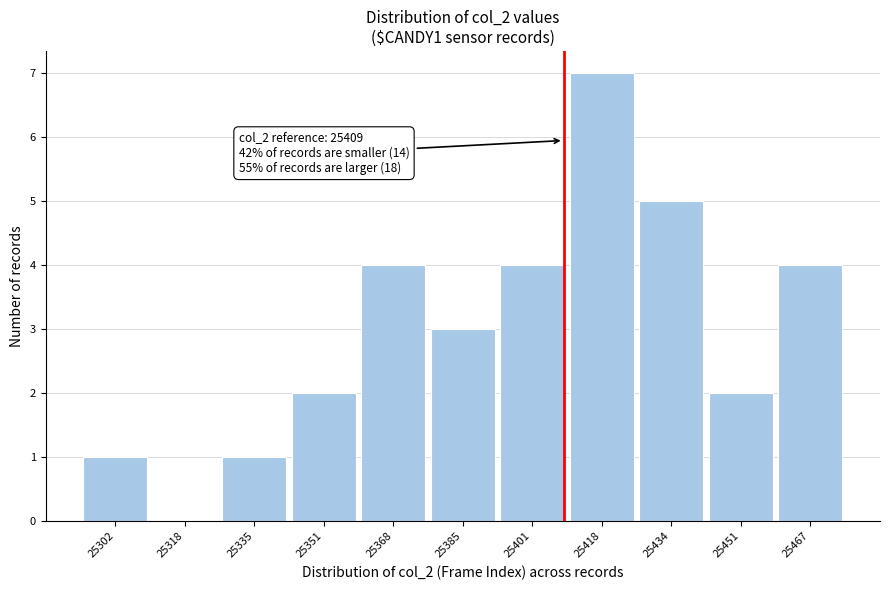

Over which range of the x-axis is the bar tallest?

25410 to 25426